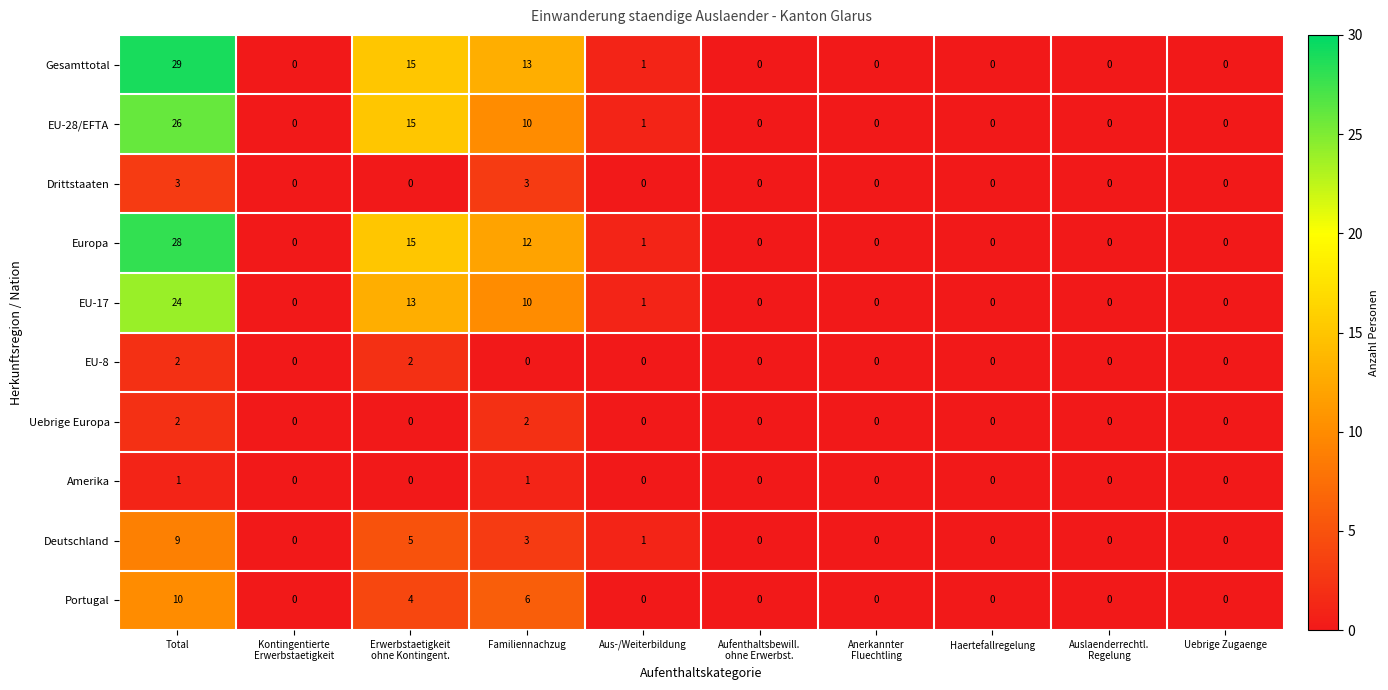

Which series has the largest total across all categories?

Gesamttotal